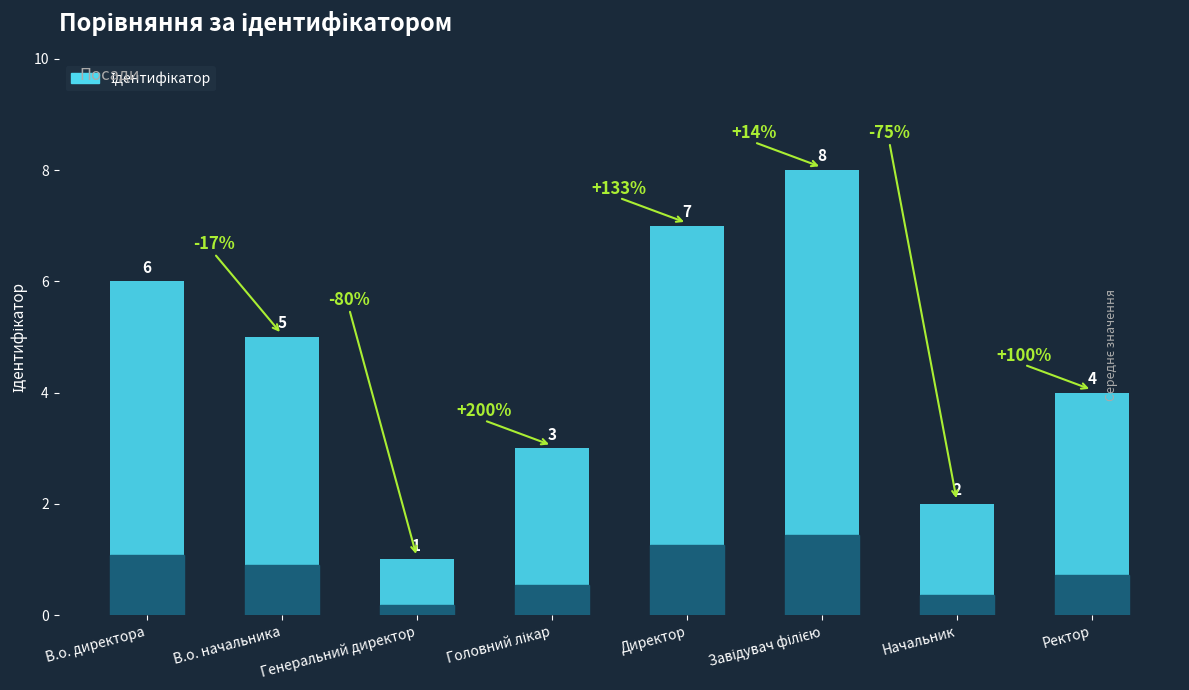

What position from the left is Директор?

5